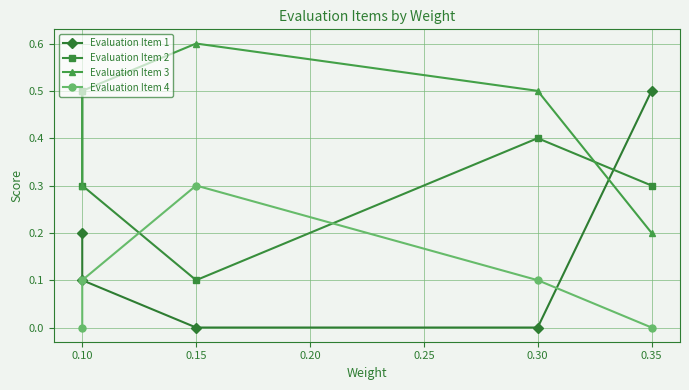

What is the sum of the Evaluation Item 4 values at 0.15 and 0.35?

0.3